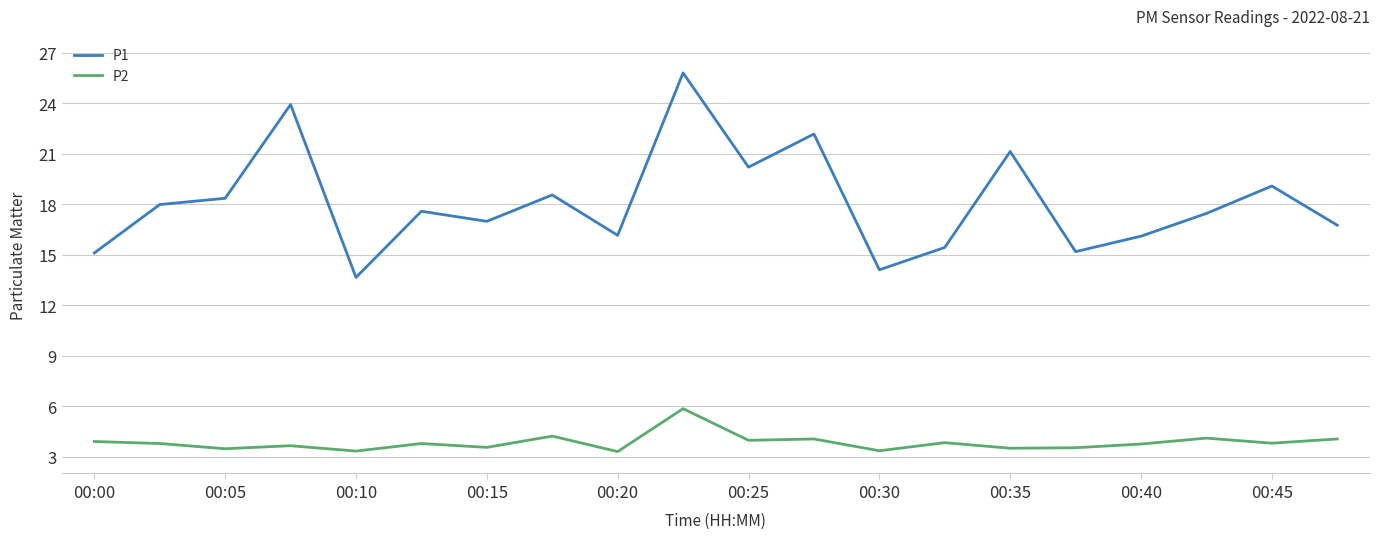

Is this an area chart (filled region under the line)?

No